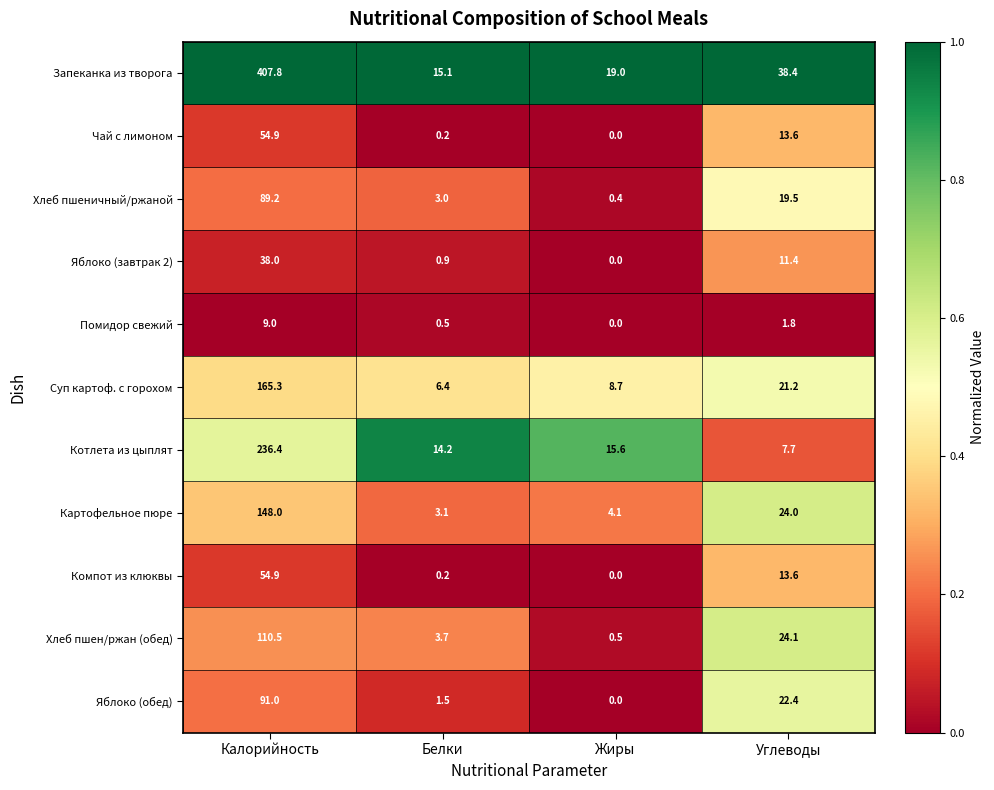

What is the maximum value shown in the chart?

407.8